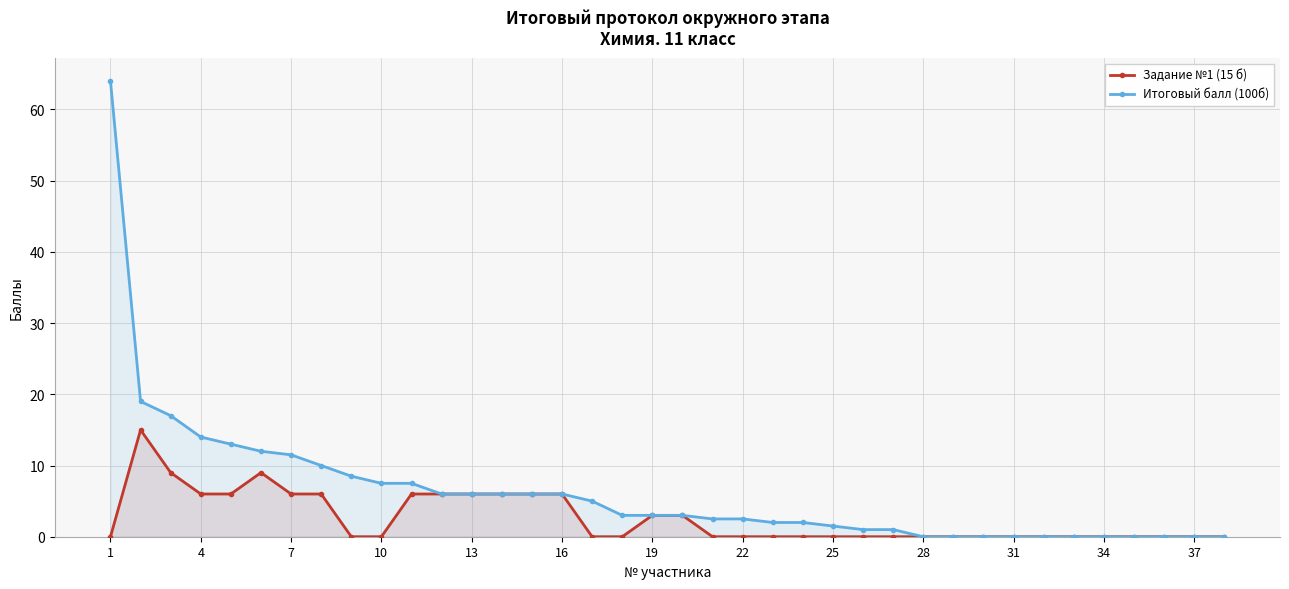

List the series in order of their overall mean, lowest first.

Задание №1 (15 б), Итоговый балл (100б)